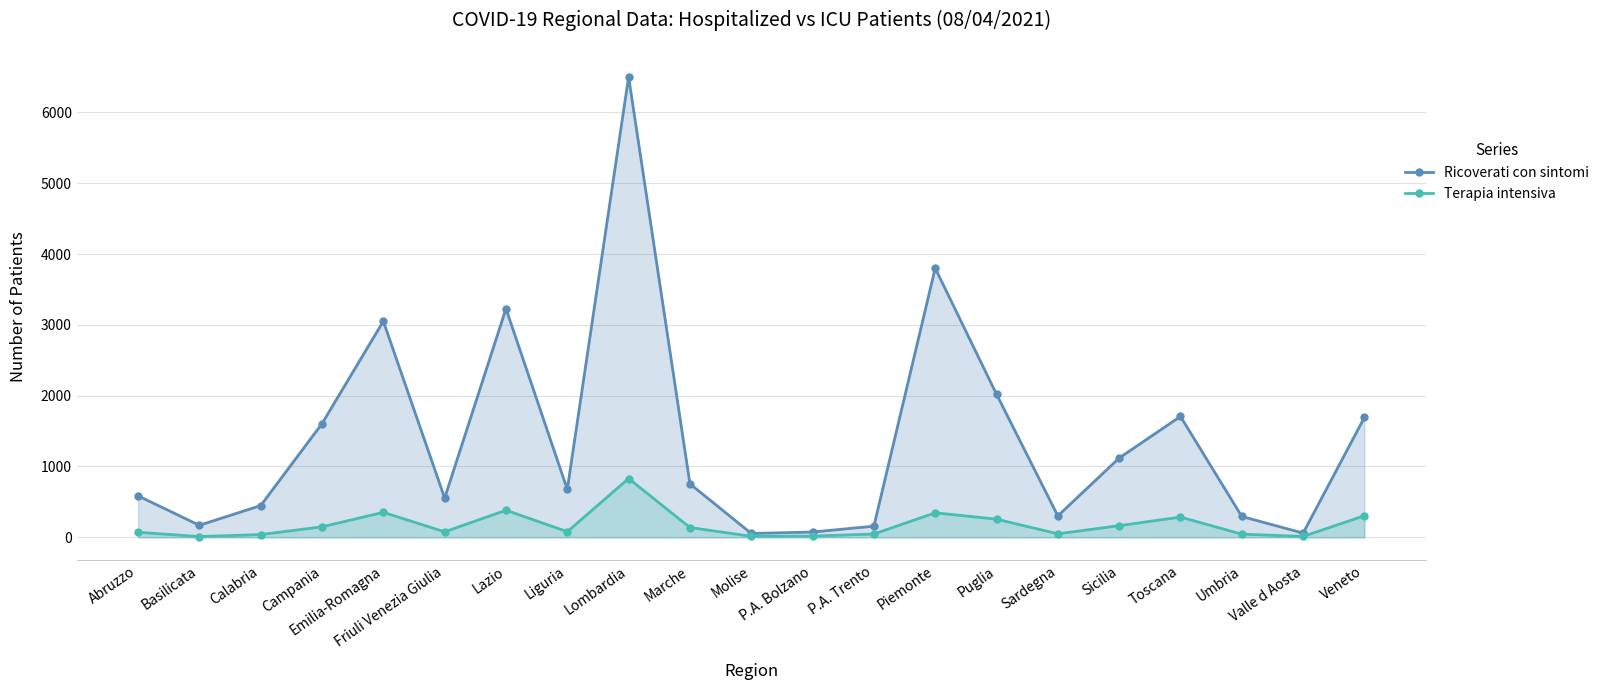

What is the minimum value for Ricoverati con sintomi?

54